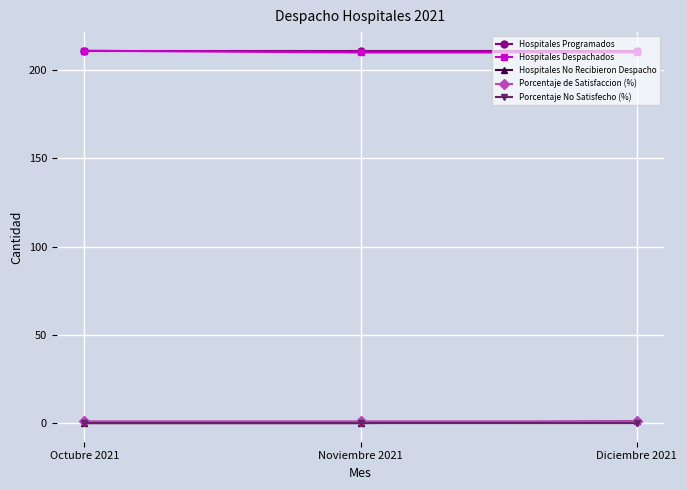

What is the spread (max minus min) of values at Diciembre 2021?

211.0